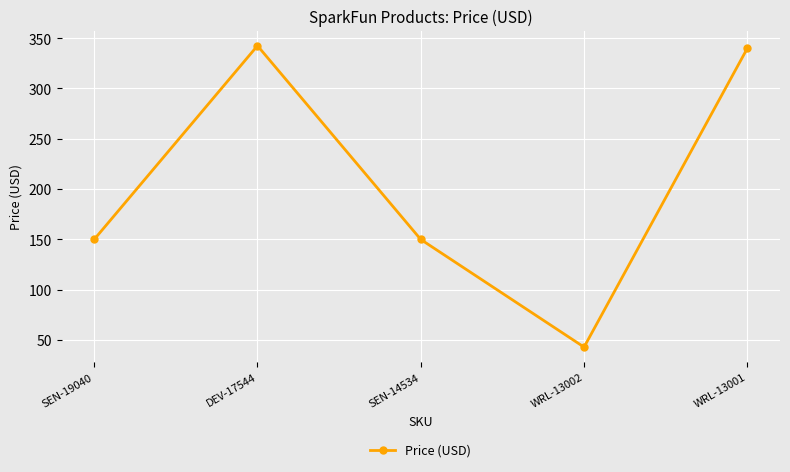

True or false: the data has more than 2 interior local peaks.

False